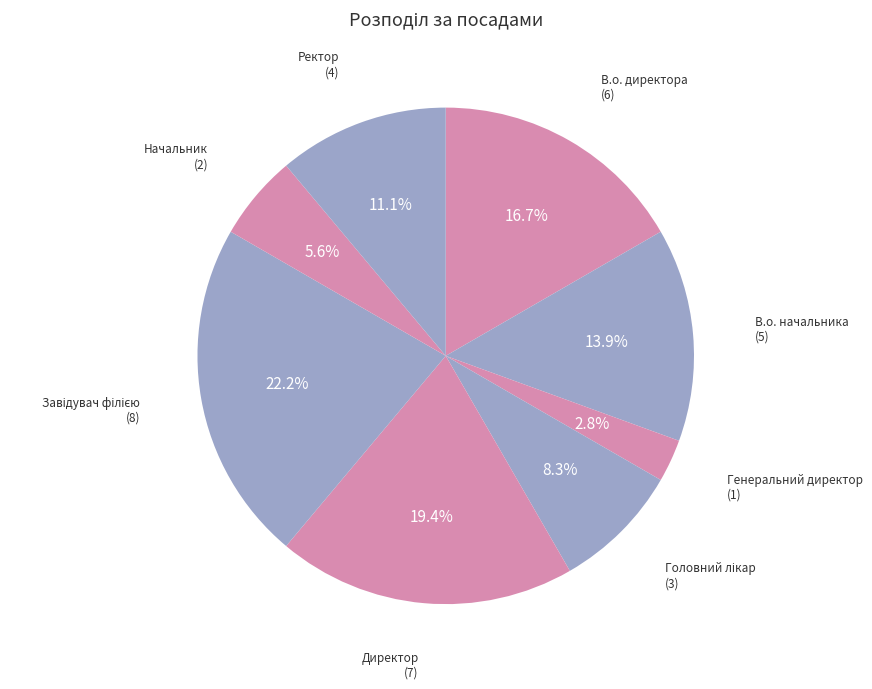

Count the number of slices in the pie.

8